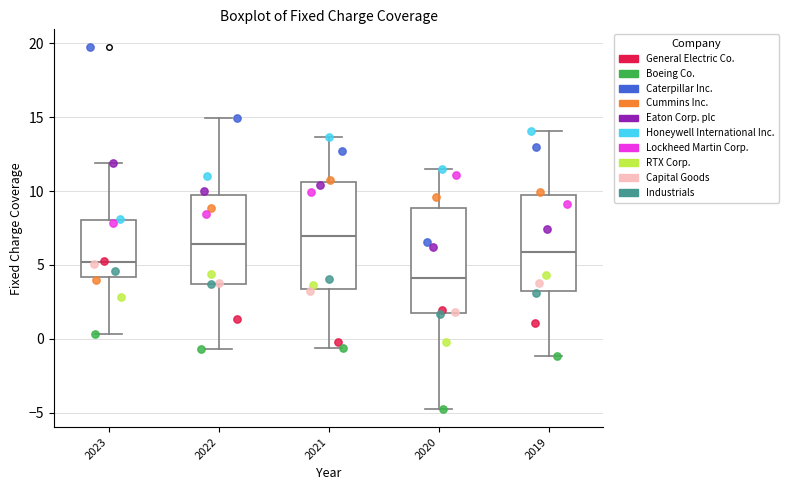

Reading left to right, transcribe this box plot: for each box, give where its median line is, the range the box spans, and where its two whiskers end, as read against the y-axis. The values are not printed on the chart, so give them approximately, as read against the axis.

2023: median 5.0, box 4.0 to 8.0, whiskers 0.5 to 12.0
2022: median 6.5, box 3.5 to 9.5, whiskers -0.5 to 15.0
2021: median 7.0, box 3.5 to 10.5, whiskers -0.5 to 13.5
2020: median 4.0, box 1.5 to 9.0, whiskers -4.5 to 11.5
2019: median 6.0, box 3.5 to 9.5, whiskers -1.0 to 14.0